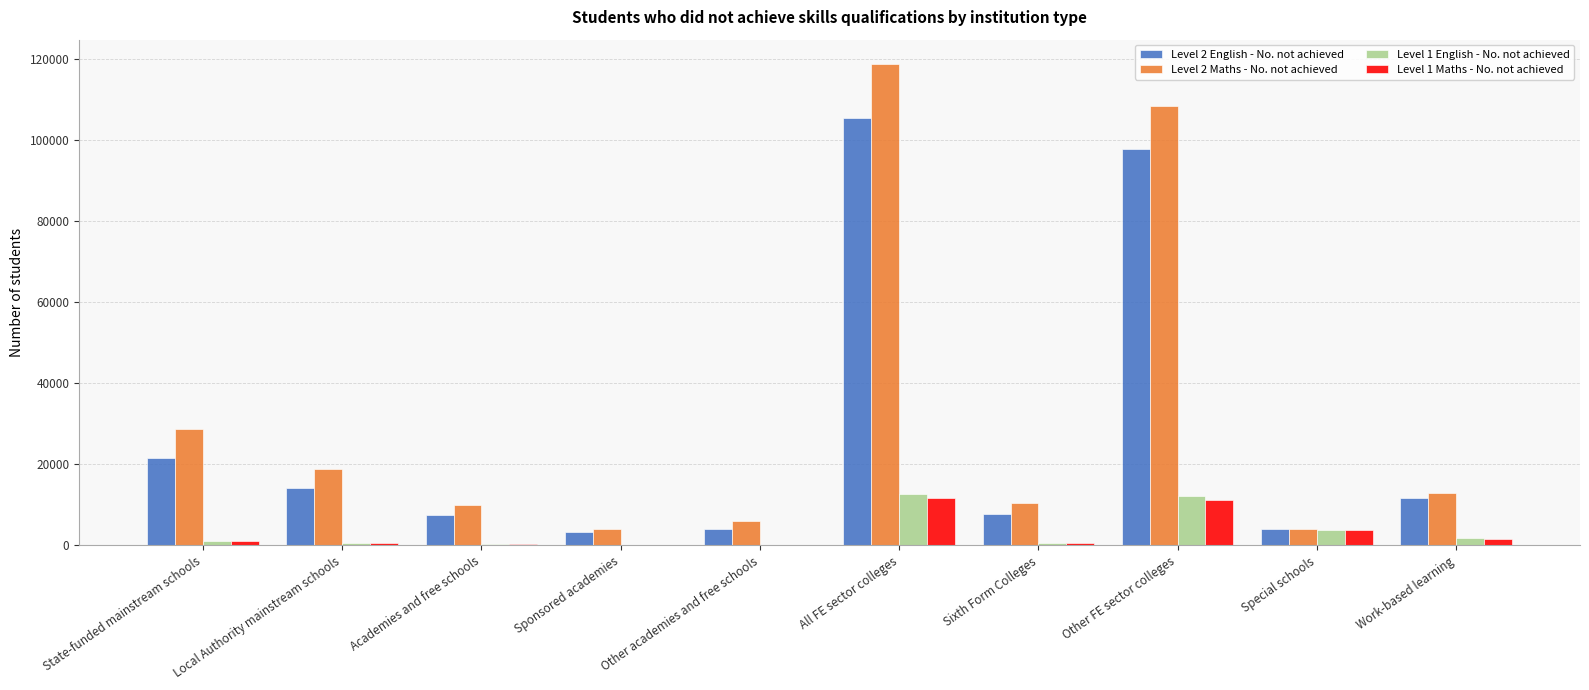

What is the maximum value shown in the chart?

118804